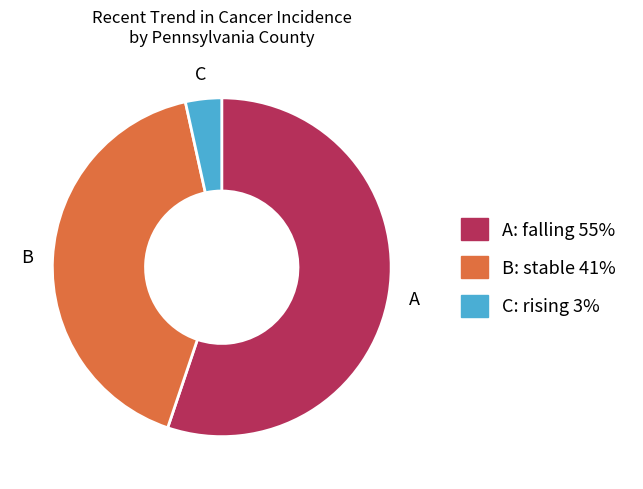

How many segments does this pie chart have?

3